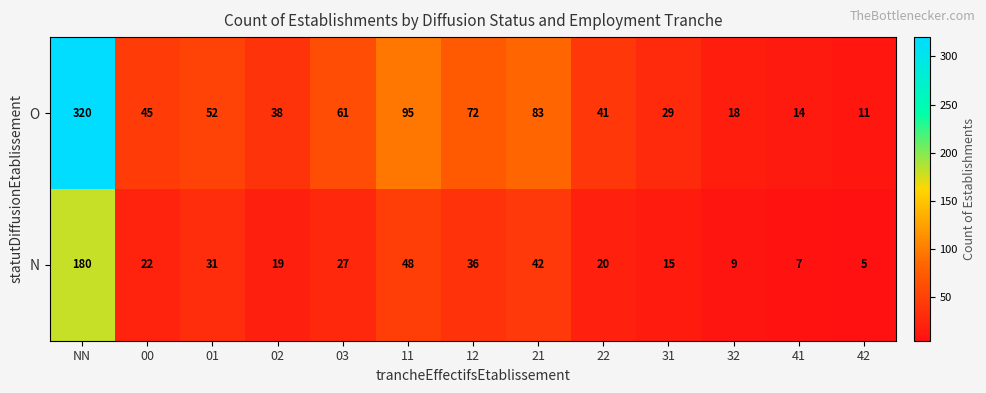

At how many categories does at least one series exceed 288?

1